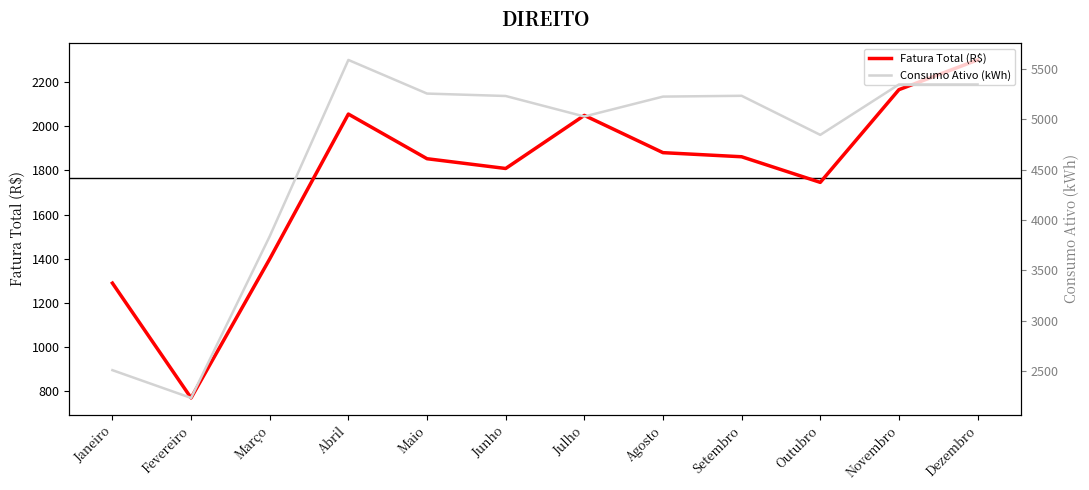

Reading right to left, list all the values displayed in this chart.

Fatura Total (R$): 2300.1	2165.6	1745.7	1861.7	1880.3	2049.1	1808.6	1852.8	2055.0	1399.1	769.6	1289.5
Consumo Ativo (kWh): 5342.0	5342.0	4843.0	5230.0	5222.0	5025.0	5228.0	5252.0	5585.0	3839.0	2238.0	2513.0